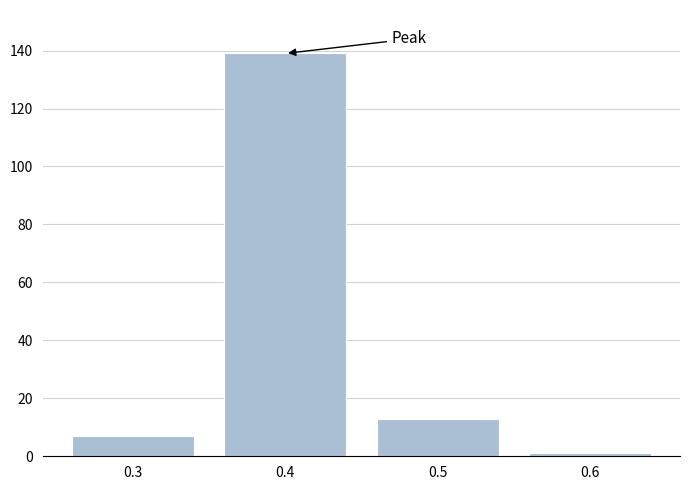

Reading left to right, what are all the values shown in this chart?

0.3=7	0.4=139	0.5=13	0.6=1